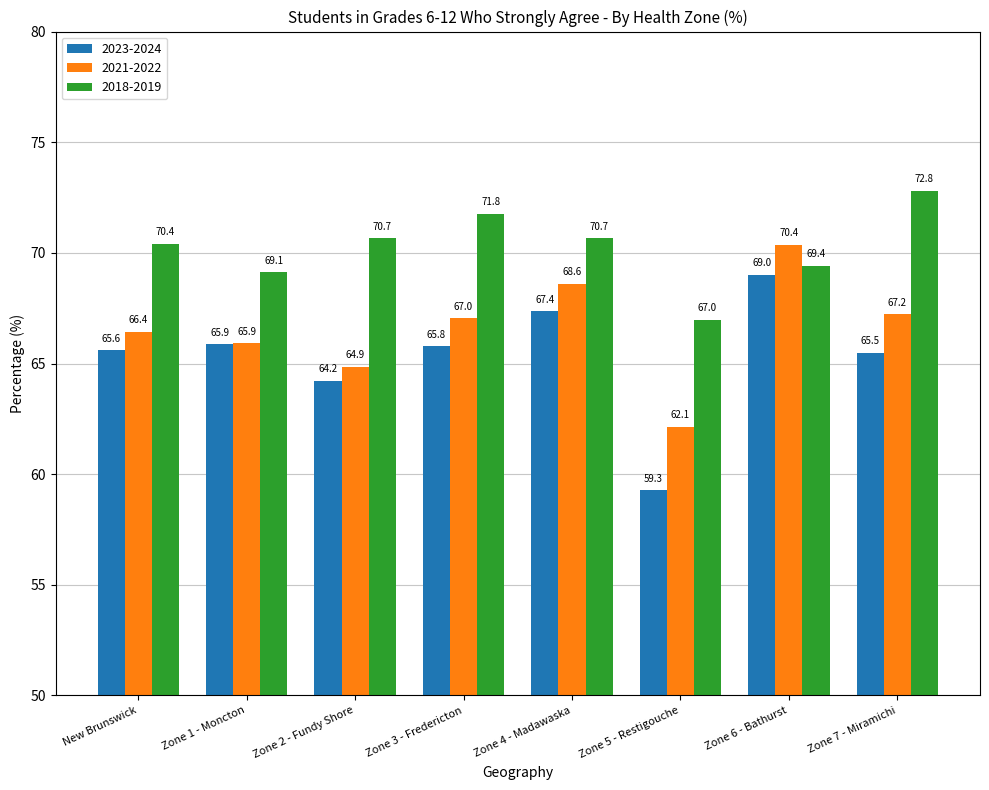

Reading right to left, transcribe all the data shown in this chart.

2023-2024: Zone 7 - Miramichi=65.5	Zone 6 - Bathurst=69.0	Zone 5 - Restigouche=59.3	Zone 4 - Madawaska=67.4	Zone 3 - Fredericton=65.8	Zone 2 - Fundy Shore=64.2	Zone 1 - Moncton=65.9	New Brunswick=65.6
2021-2022: Zone 7 - Miramichi=67.2	Zone 6 - Bathurst=70.4	Zone 5 - Restigouche=62.1	Zone 4 - Madawaska=68.6	Zone 3 - Fredericton=67.0	Zone 2 - Fundy Shore=64.9	Zone 1 - Moncton=65.9	New Brunswick=66.4
2018-2019: Zone 7 - Miramichi=72.8	Zone 6 - Bathurst=69.4	Zone 5 - Restigouche=67.0	Zone 4 - Madawaska=70.7	Zone 3 - Fredericton=71.8	Zone 2 - Fundy Shore=70.7	Zone 1 - Moncton=69.1	New Brunswick=70.4